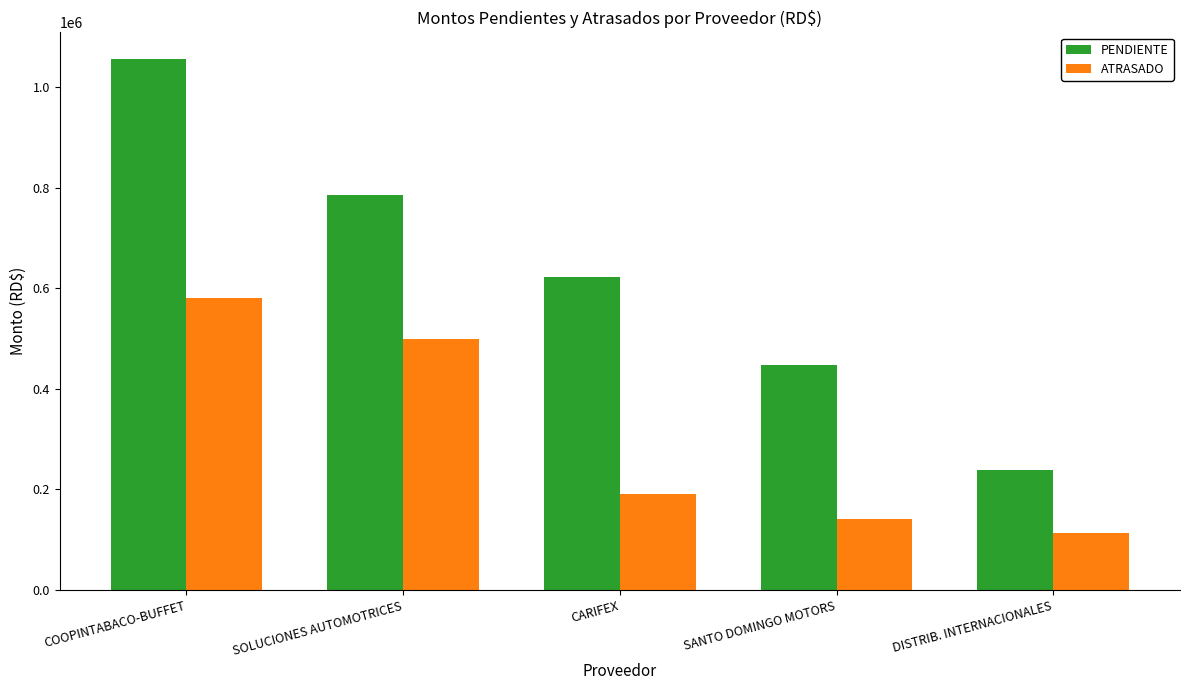

Between CARIFEX and DISTRIB. INTERNACIONALES, which series saw the biggest shift?

PENDIENTE